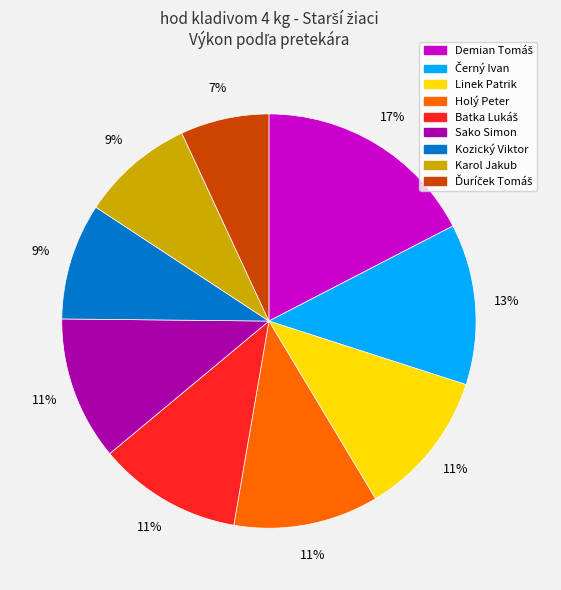

Which has a higher value, Karol Jakub or Holý Peter?

Holý Peter